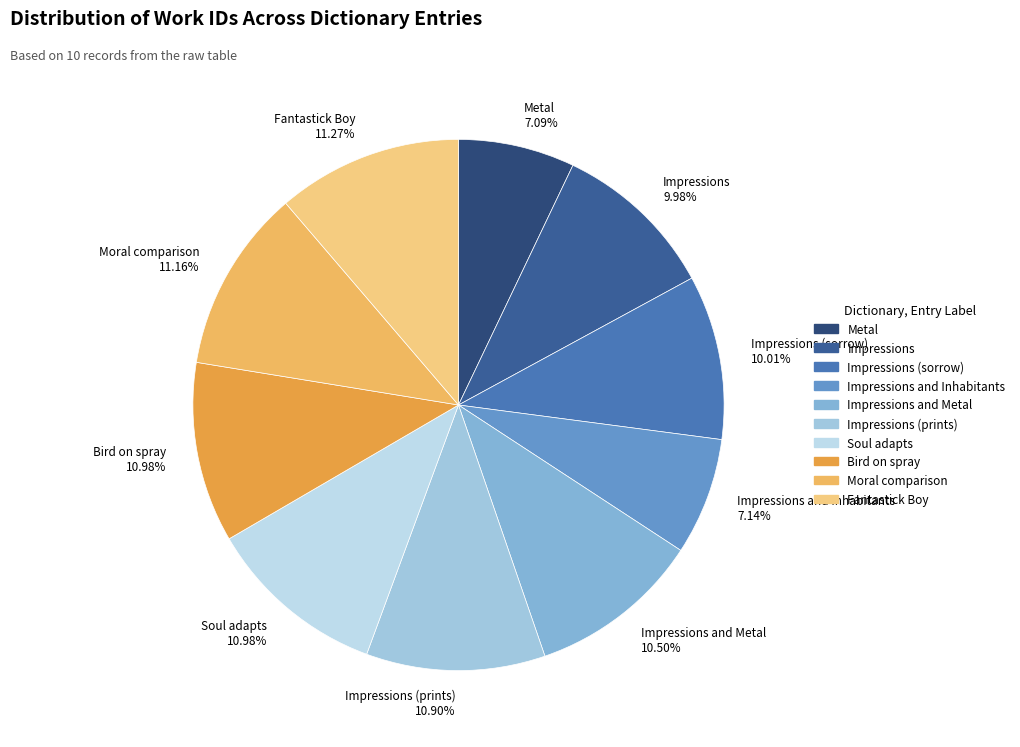

Does Impressions 9.98% account for over 50% of the chart?

No